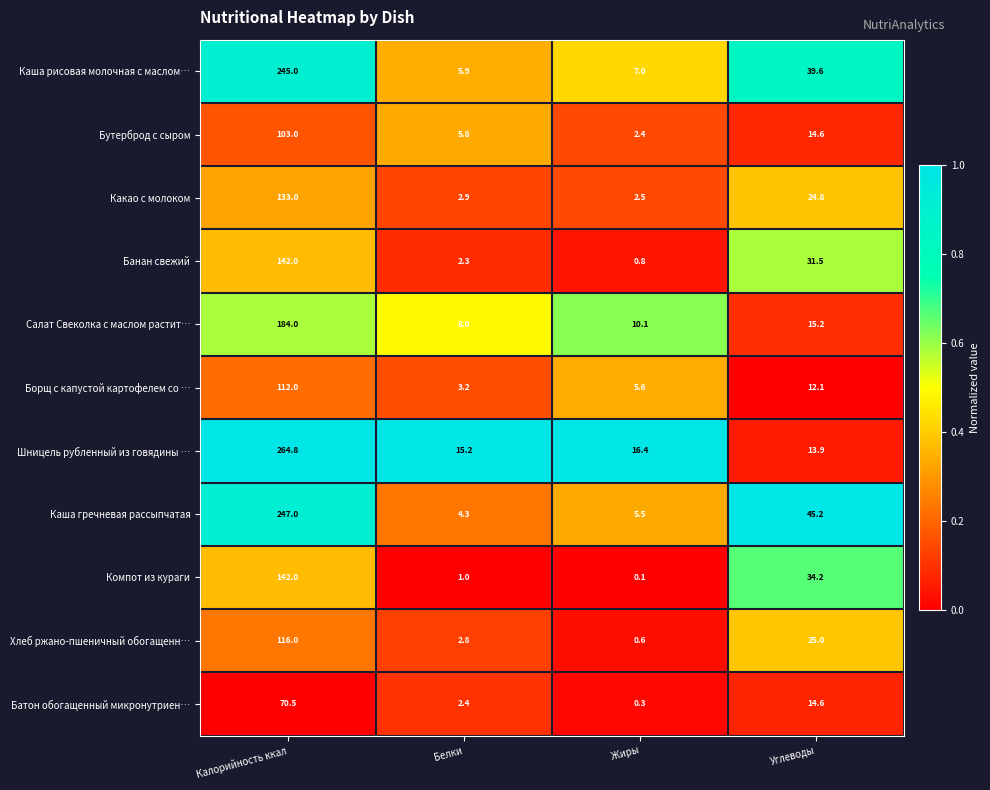

At Белки, list the series in order from largest to smallest.

Шницель рубленный из говядины …, Салат Свеколка с маслом растит…, Каша рисовая молочная с маслом…, Бутерброд с сыром, Каша гречневая рассыпчатая, Борщ с капустой картофелем со …, Какао с молоком, Хлеб ржано-пшеничный обогащенн…, Батон обогащенный микронутриен…, Банан свежий, Компот из кураги